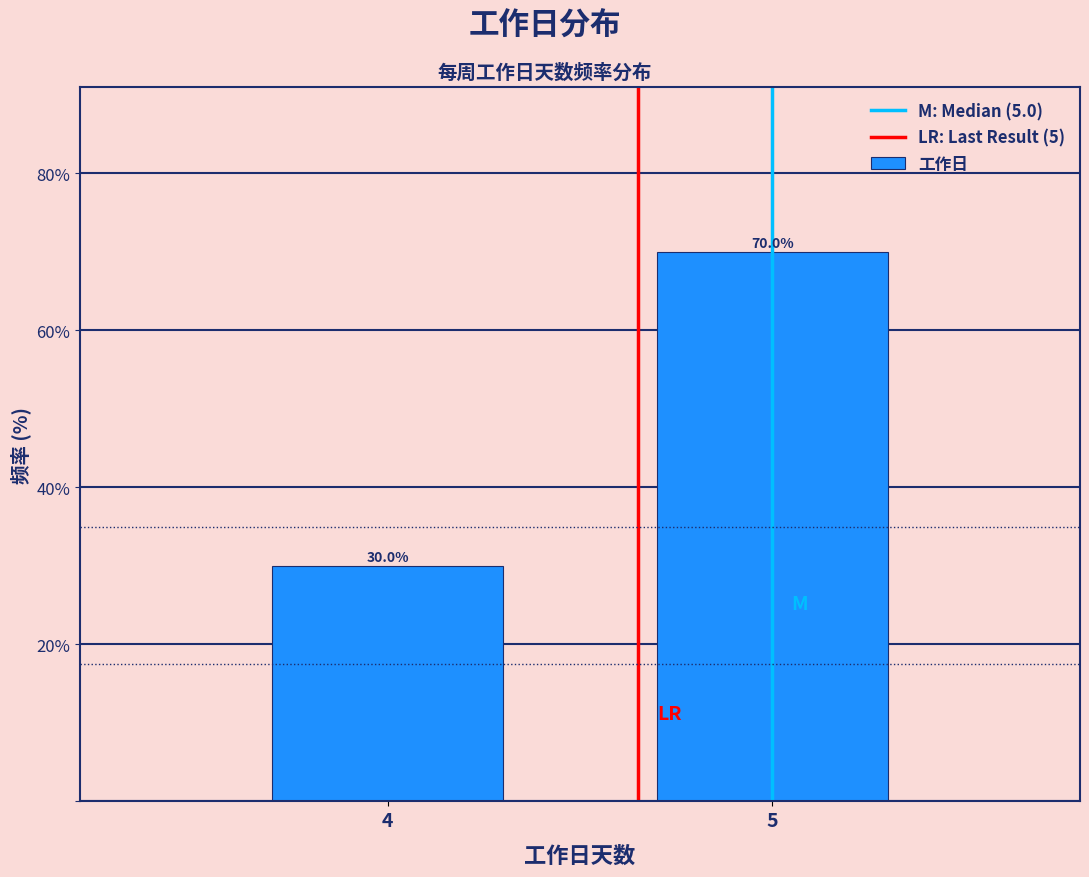

Reading left to right, list all the values displayed in this chart.

30	70